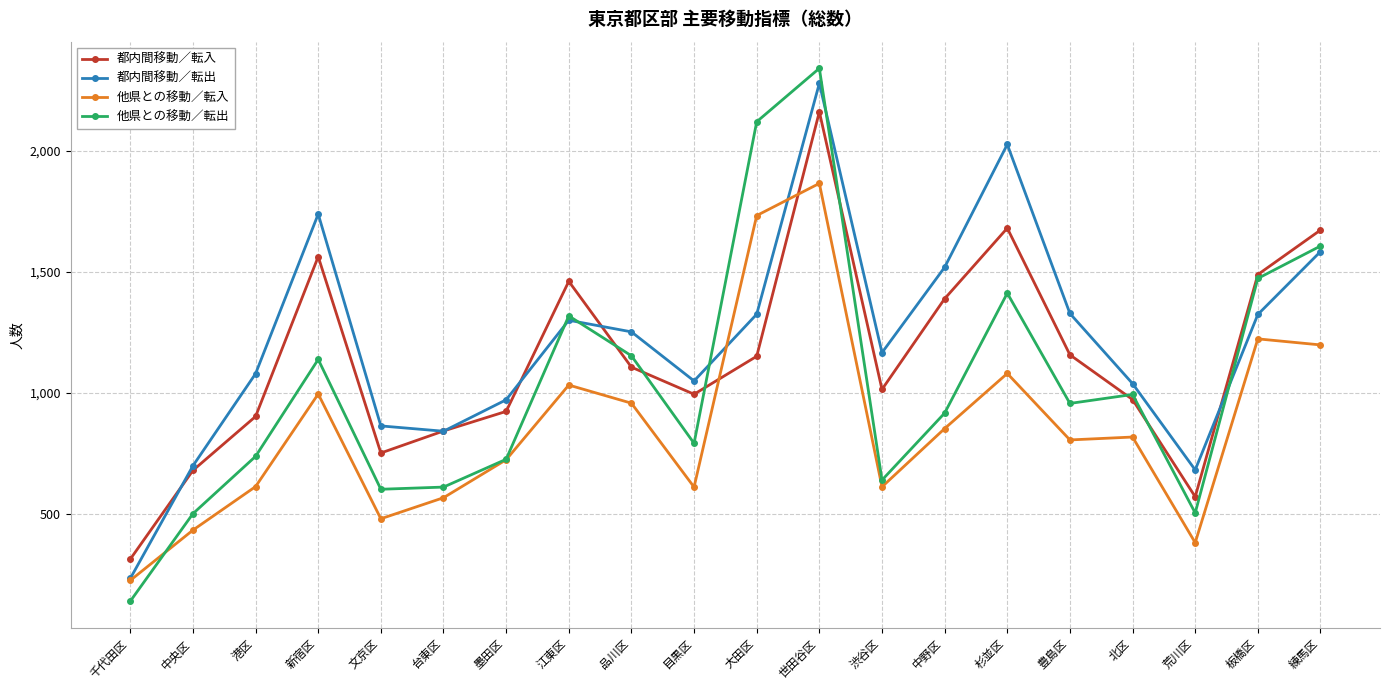

What is the value of the 他県との移動／転出 point at the 17th from the left?

993